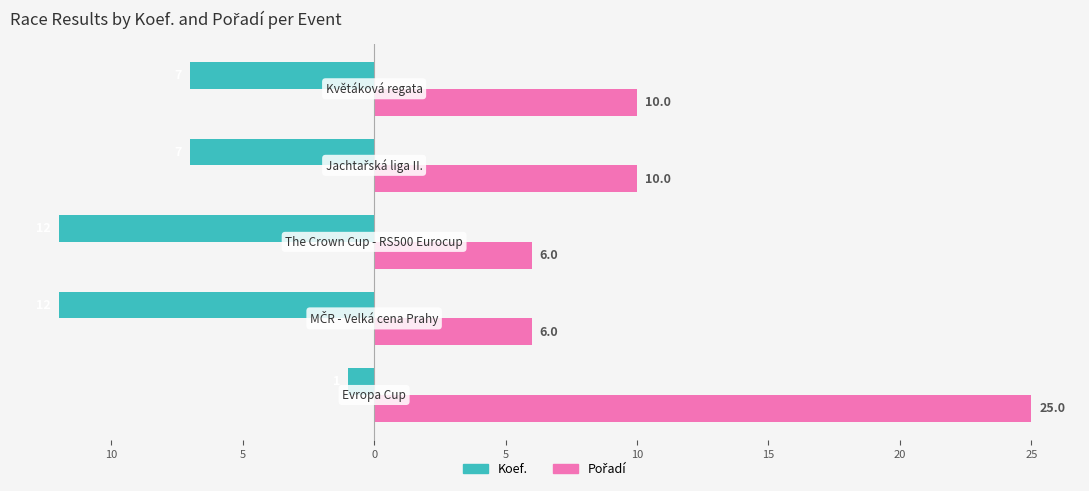

What is the maximum value for Pořadí?

25